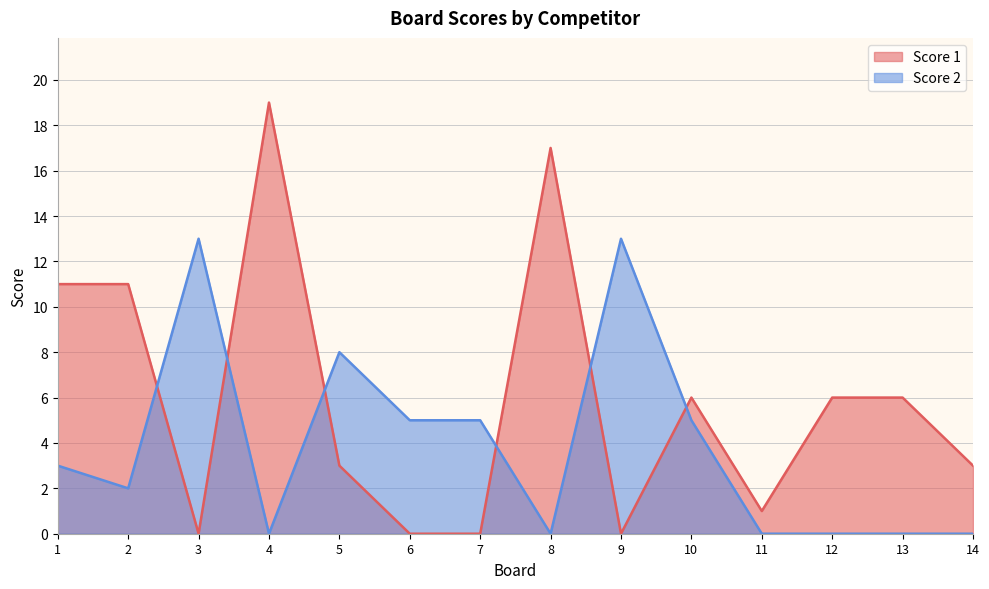

Which category has the highest value in the Score 2 series?

3